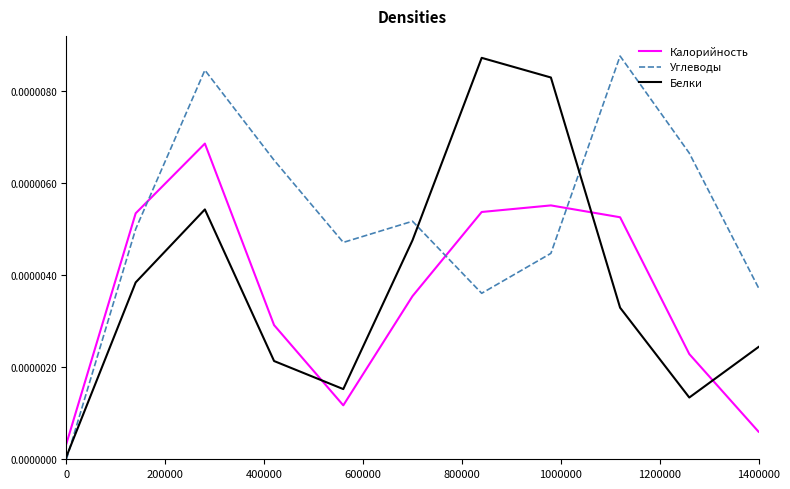

In Углеводы, how many points are lower than both neighbors (excluding endpoints)?

2